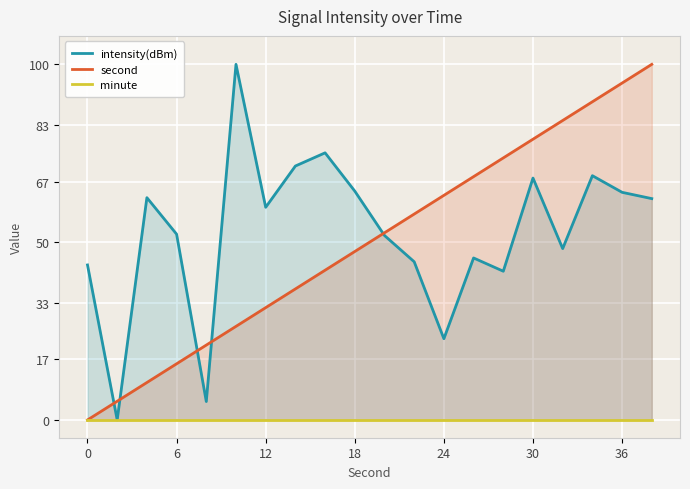

True or false: second has a value of 0.0 at 0.

True